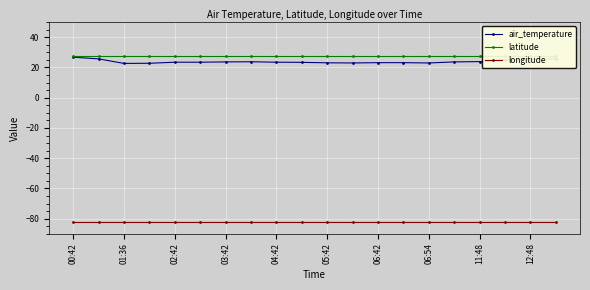

What are all the series names shown in the legend?

air_temperature, latitude, longitude